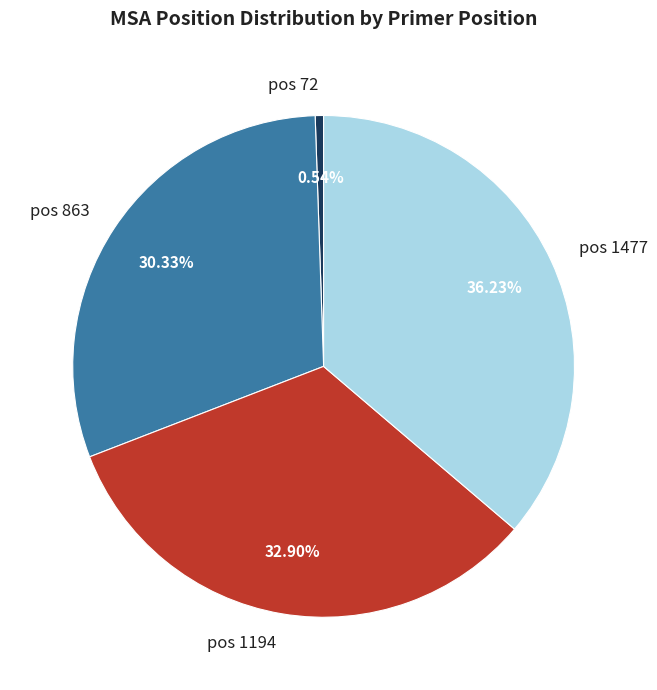

Does pos 72 represent more than half of the total?

No